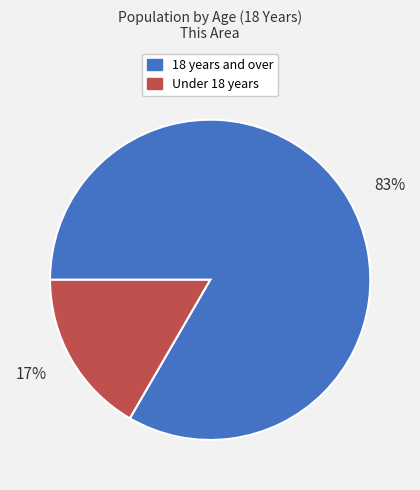

Is it true that Under 18 years is 6% of the pie?

False